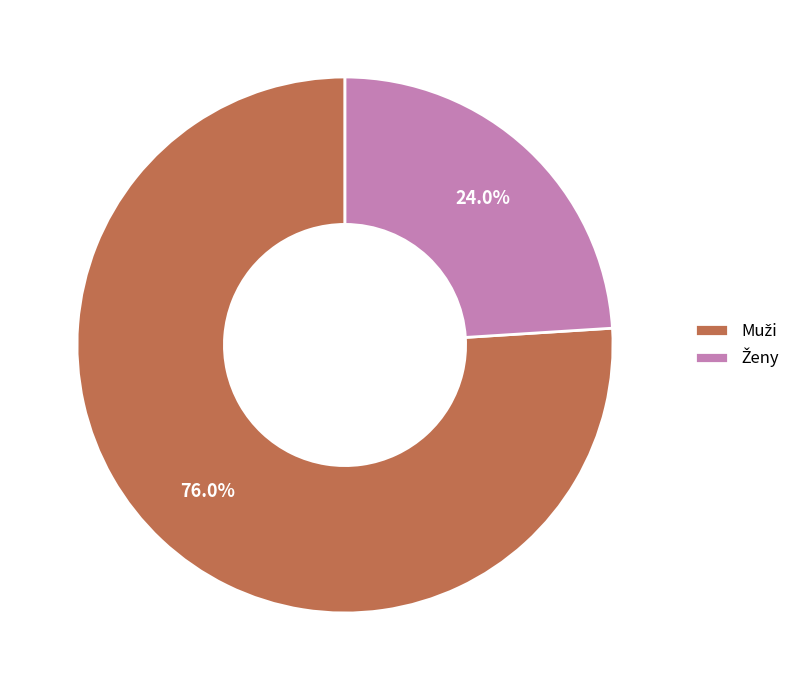

Is there any slice that represents more than half of the pie?

Yes